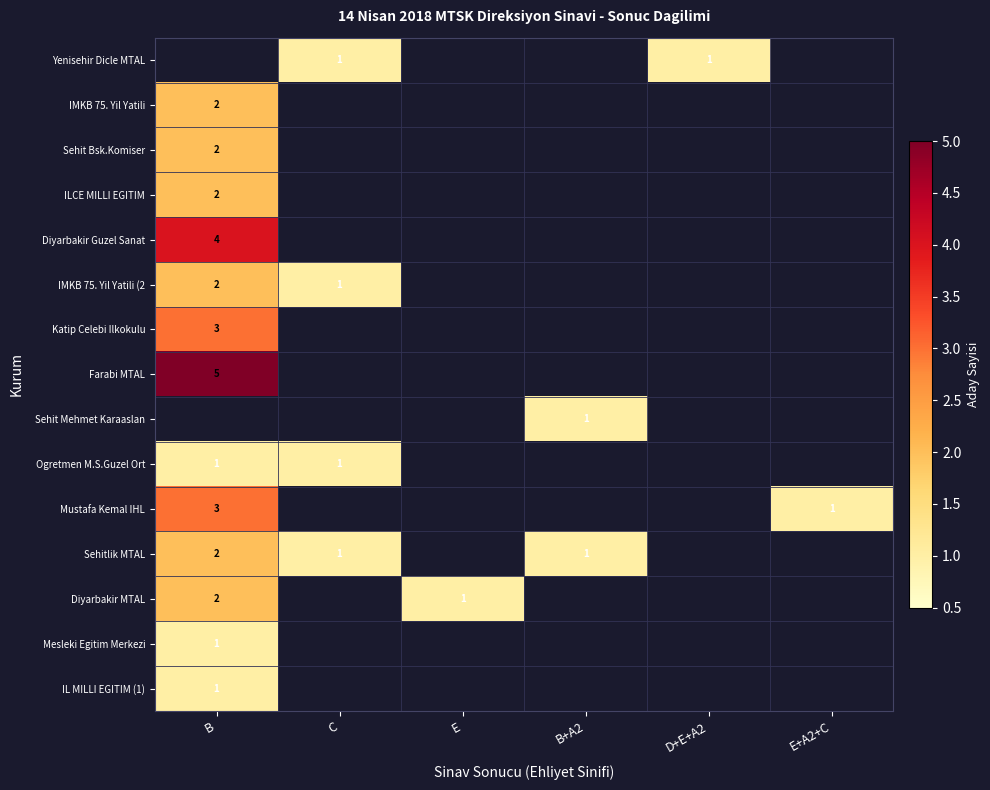

The IMKB 75. Yil Yatili (2 series shows 1 at C. True or false?

True